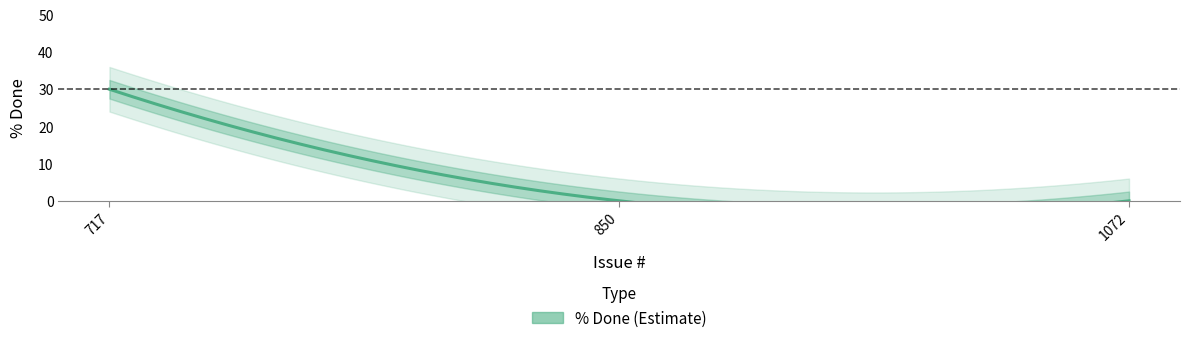

True or false: the data shows 0 at 850.

True